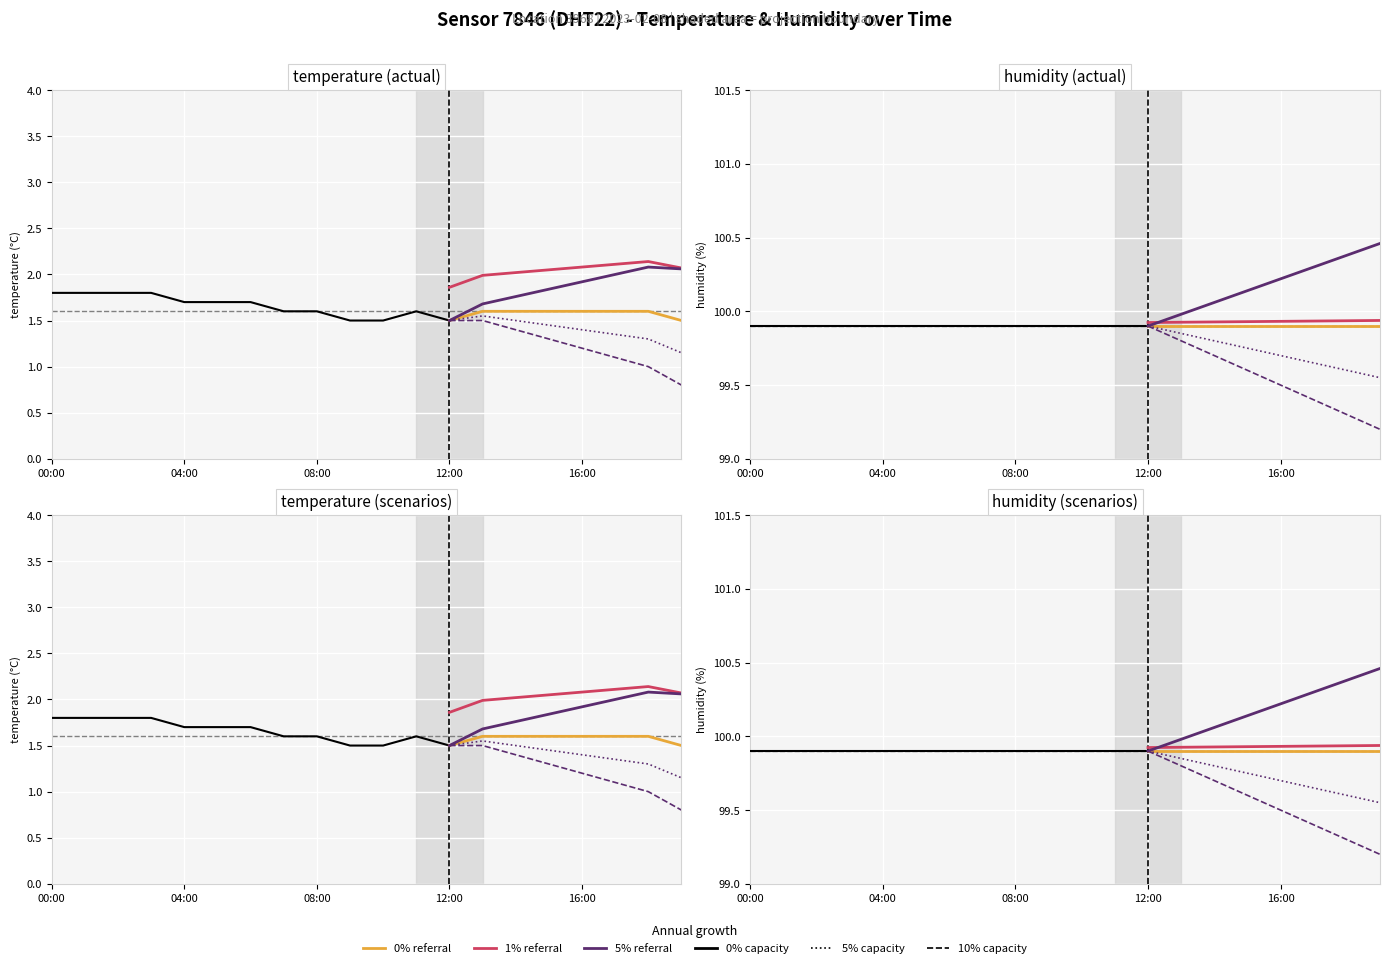

How many categories are shown in the chart?

20